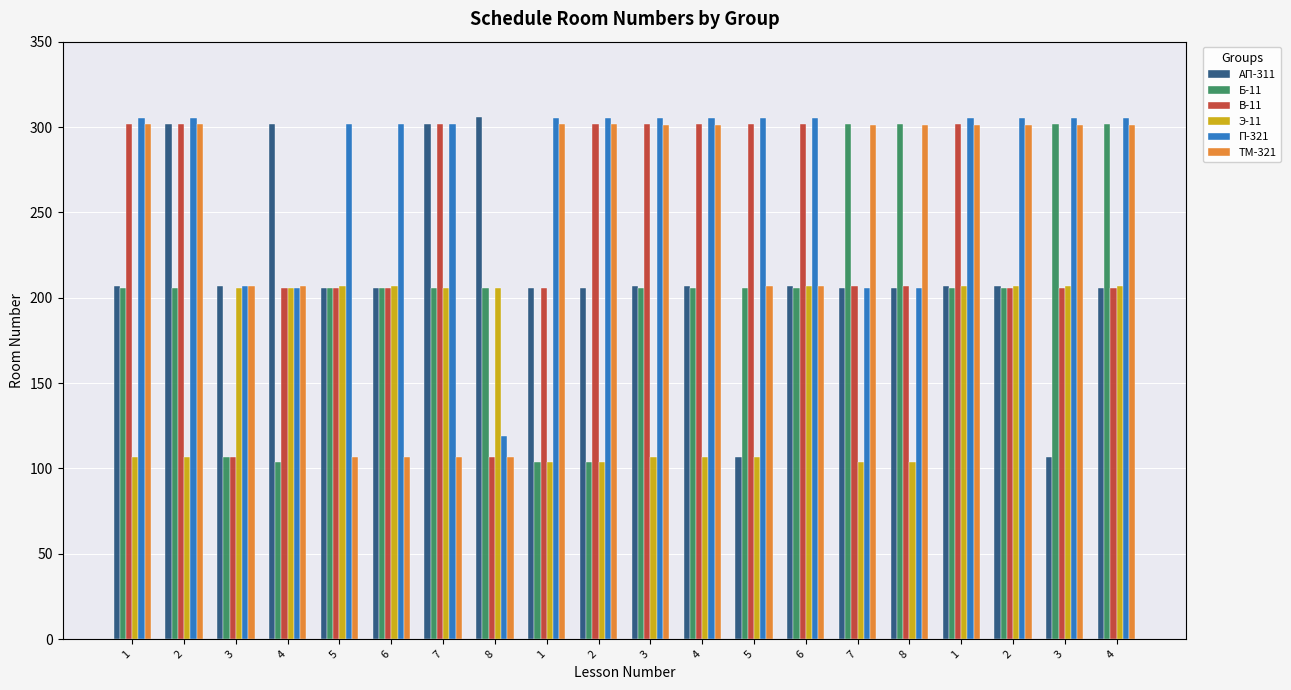

Which series has the largest total across all categories?

П-321